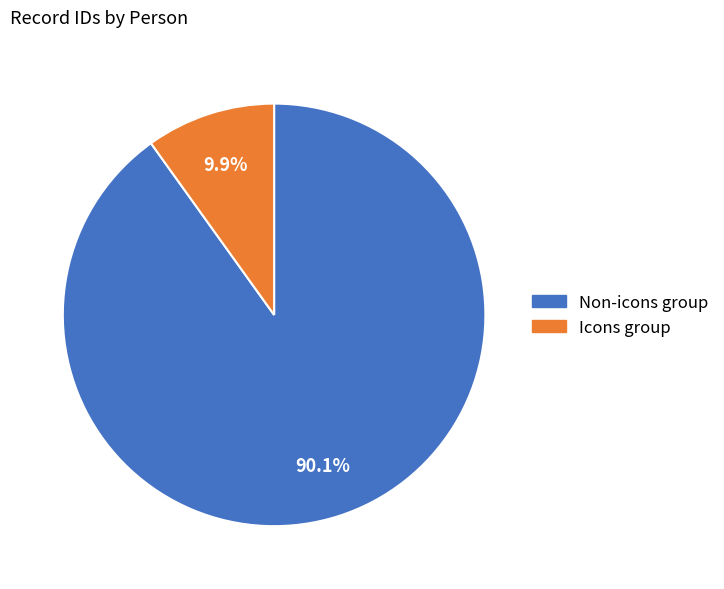

Is there any slice that represents more than half of the pie?

Yes